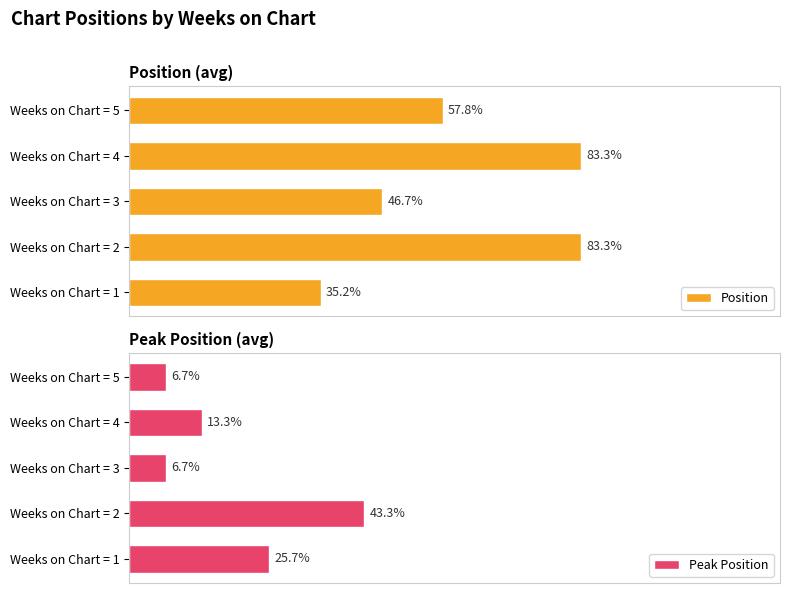

At which label is Position closest to 59?

Weeks on Chart = 5